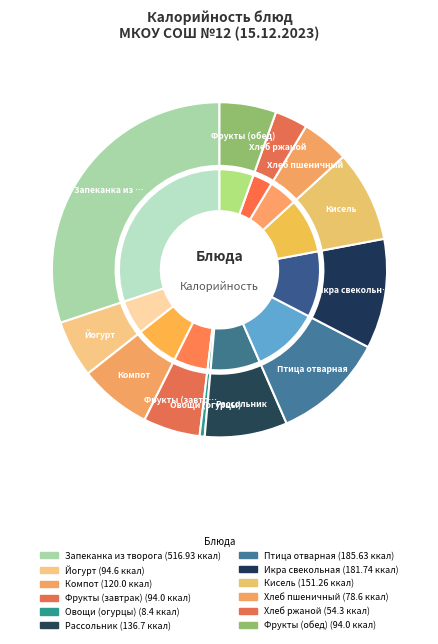

Is there a majority slice in this chart?

No